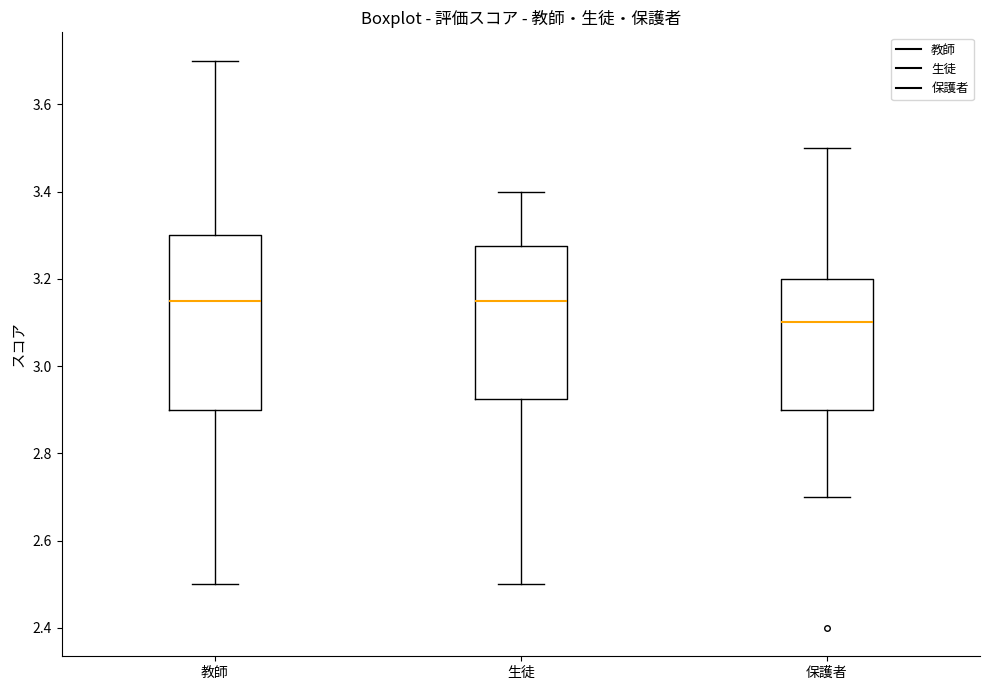

Which box has the lowest median line?

保護者